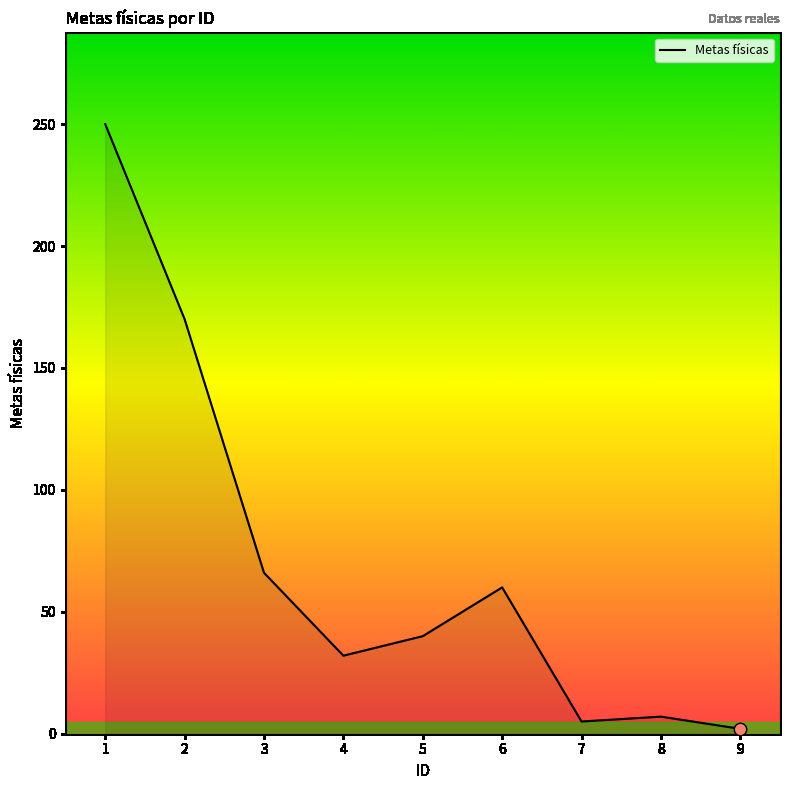

What is the change in value from 4 to 7?

-27